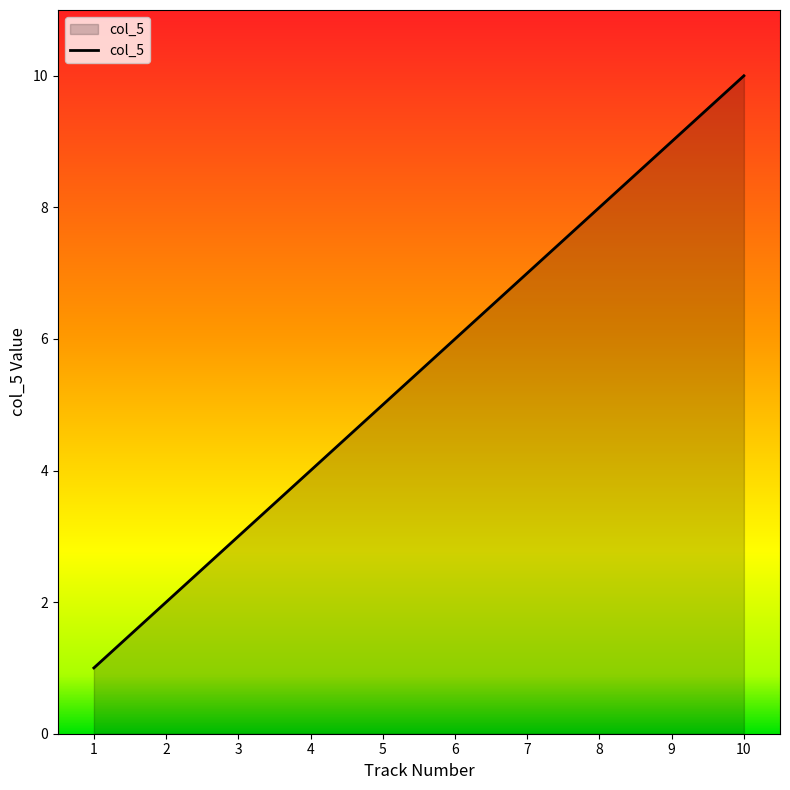

What is the greatest value displayed?

10